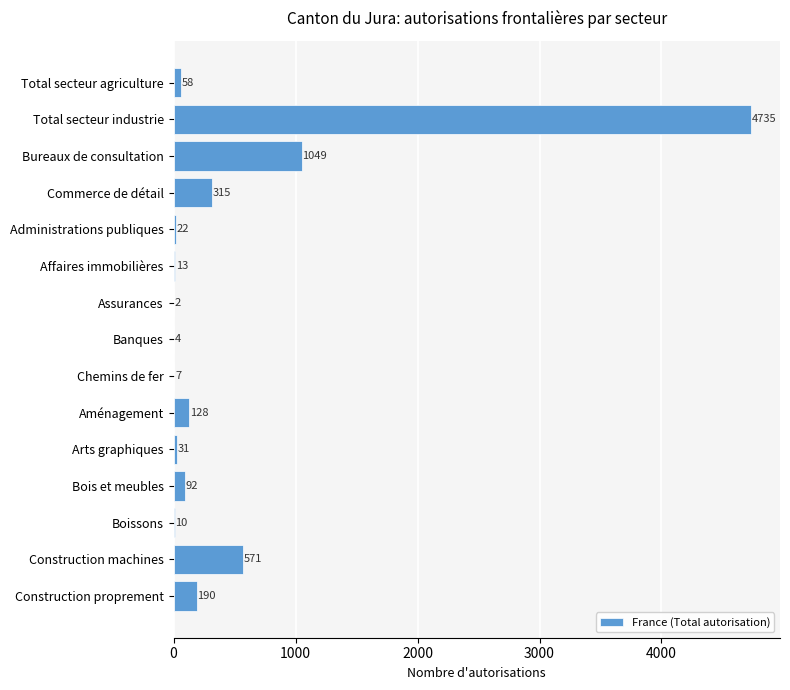

At which label is the value closest to 2368?

Bureaux de consultation